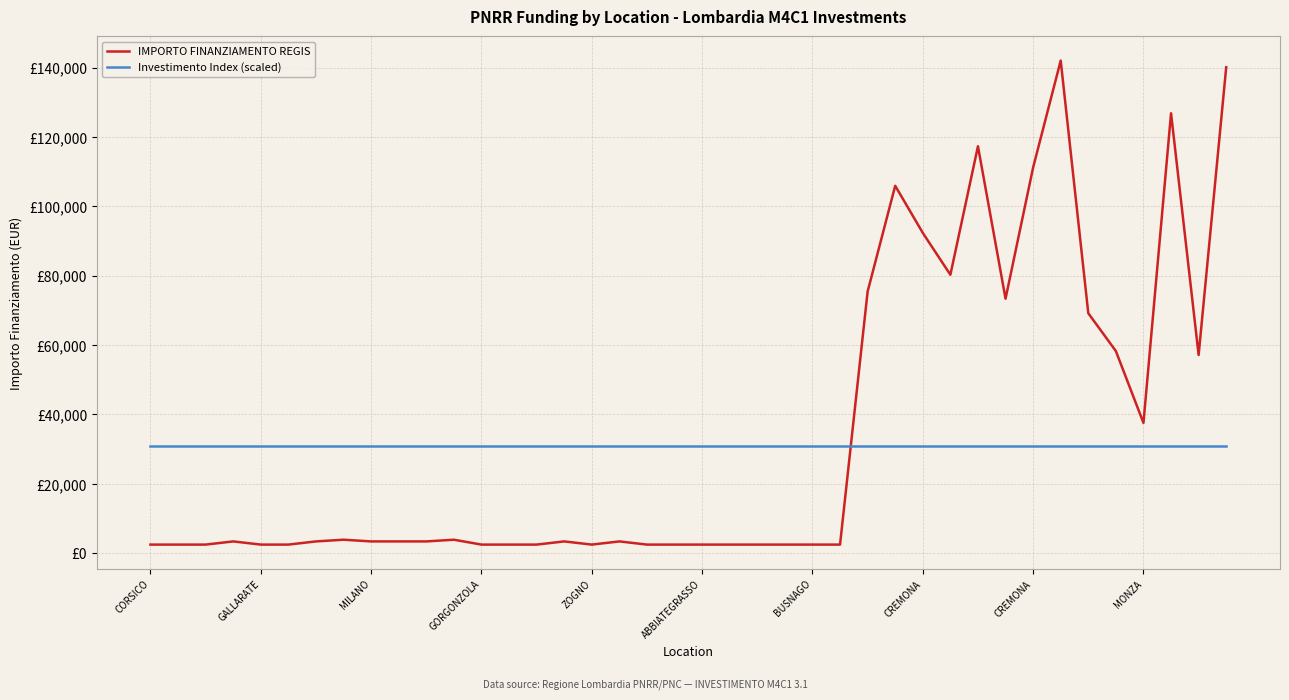

What are all the series names shown in the legend?

IMPORTO FINANZIAMENTO REGIS, Investimento Index (scaled)